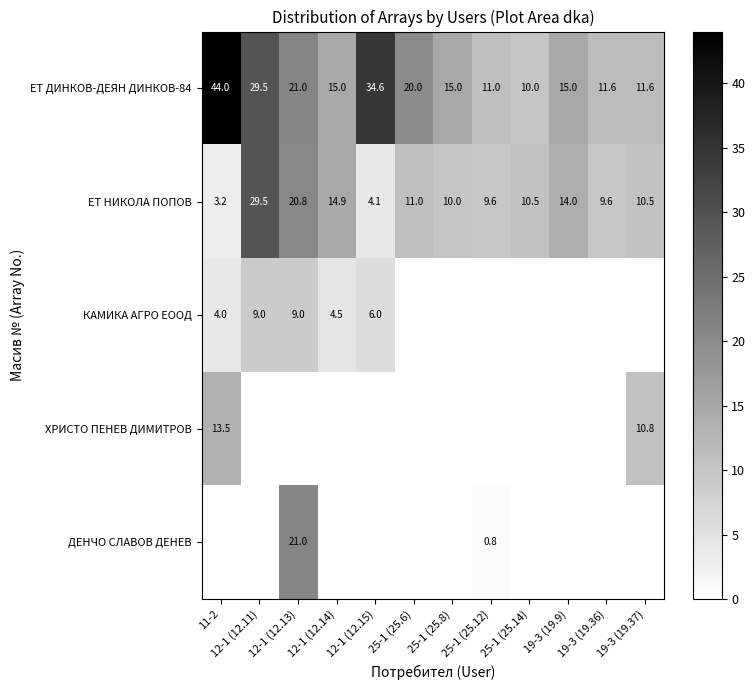

Read the ЕТ НИКОЛА ПОПОВ value at 19-3 (19.36).

9.6